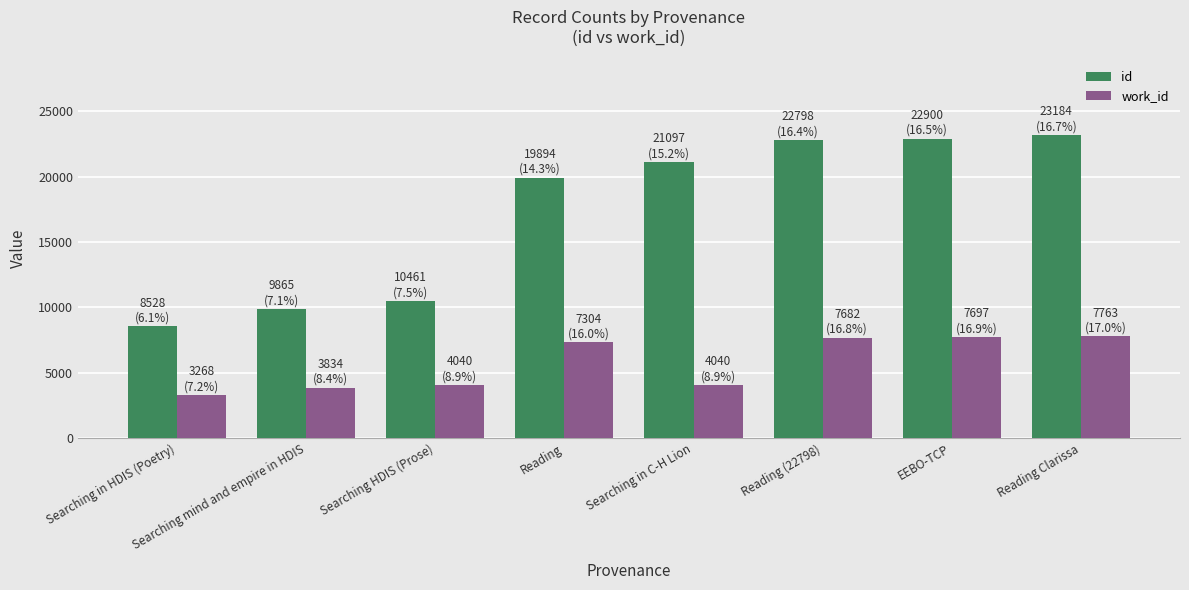

What is the difference between the work_id values at Searching mind and empire in HDIS and Searching in C-H Lion?

206